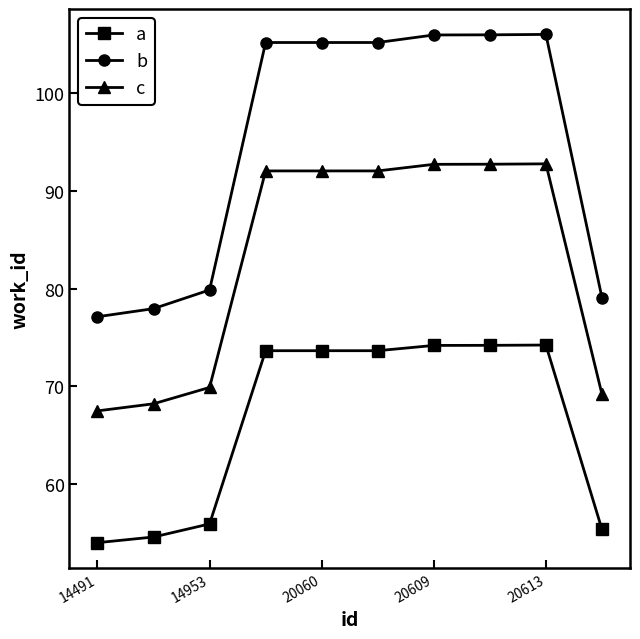

What are all the series names shown in the legend?

a, b, c